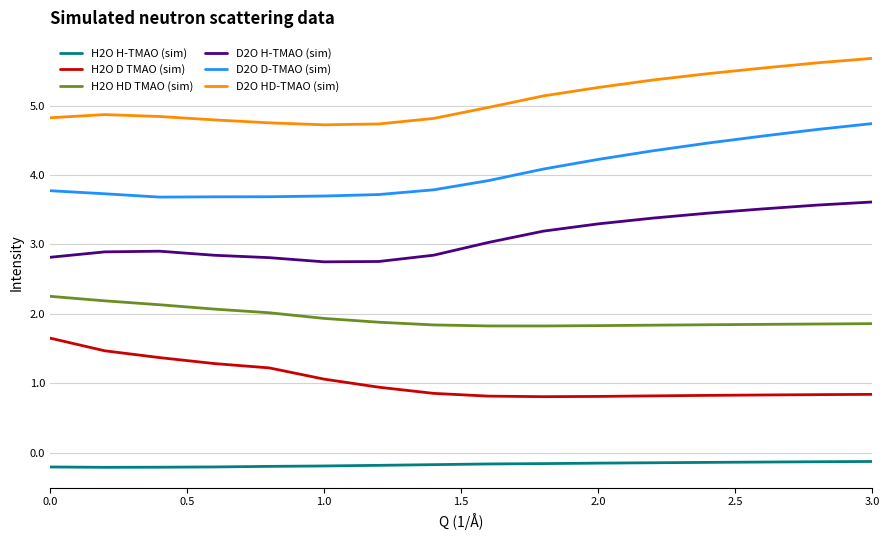

Which series has the largest total across all categories?

D2O HD-TMAO (sim)